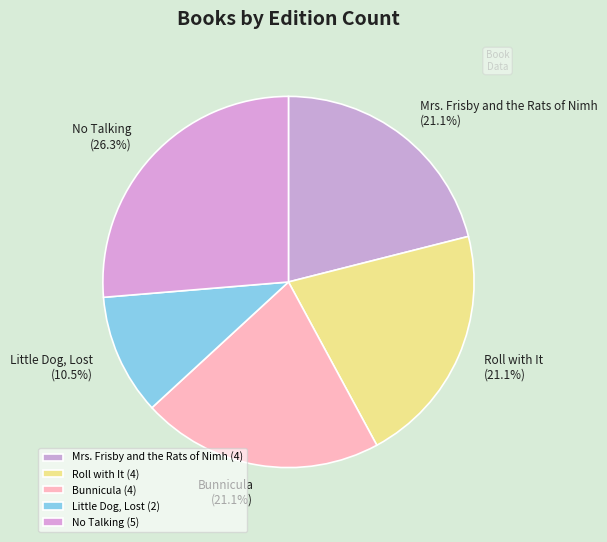

Approximately how many times larger is the value at Little Dog, Lost compared to Roll with It?

0.5